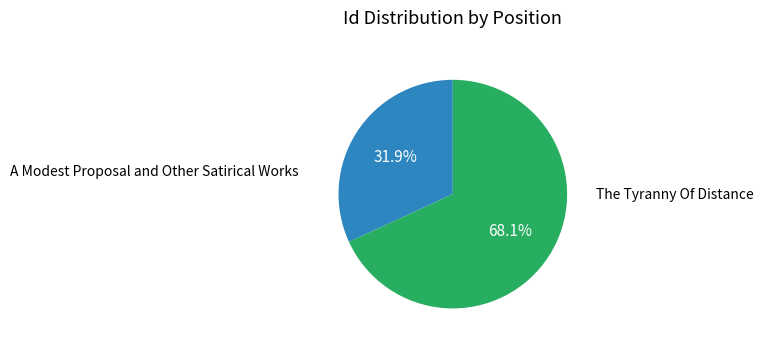

To the nearest percent, what is the difference between the largest and smallest slice percentages?

36%